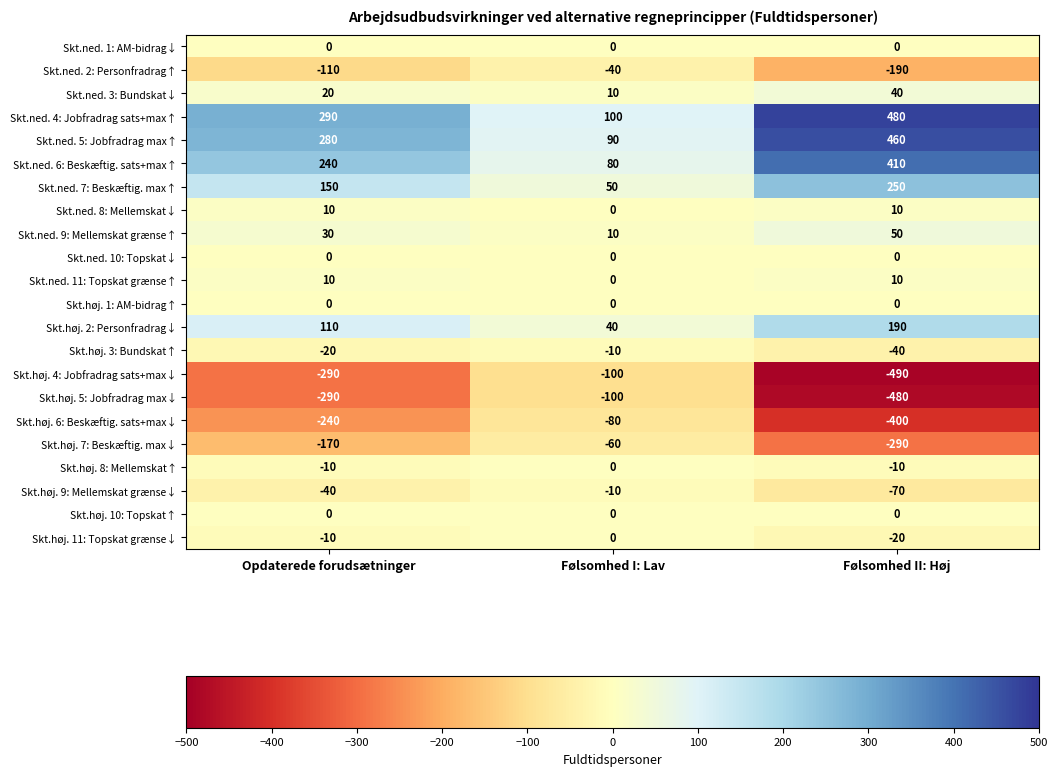

True or false: Skt.ned. 7: Beskæftig. max↑ has a value of 150 at Opdaterede forudsætninger.

True